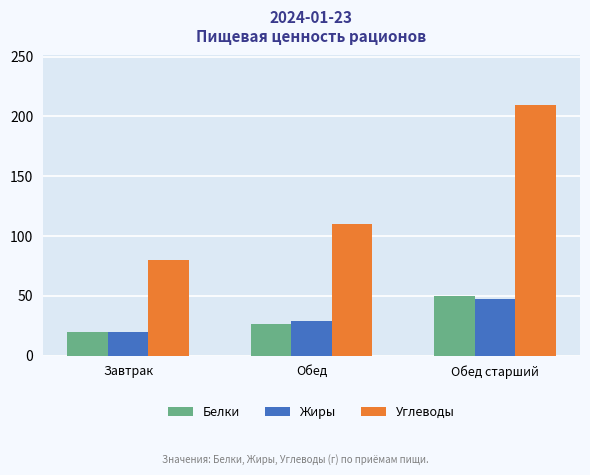

The Углеводы series shows 209.2 at Обед старший. True or false?

True